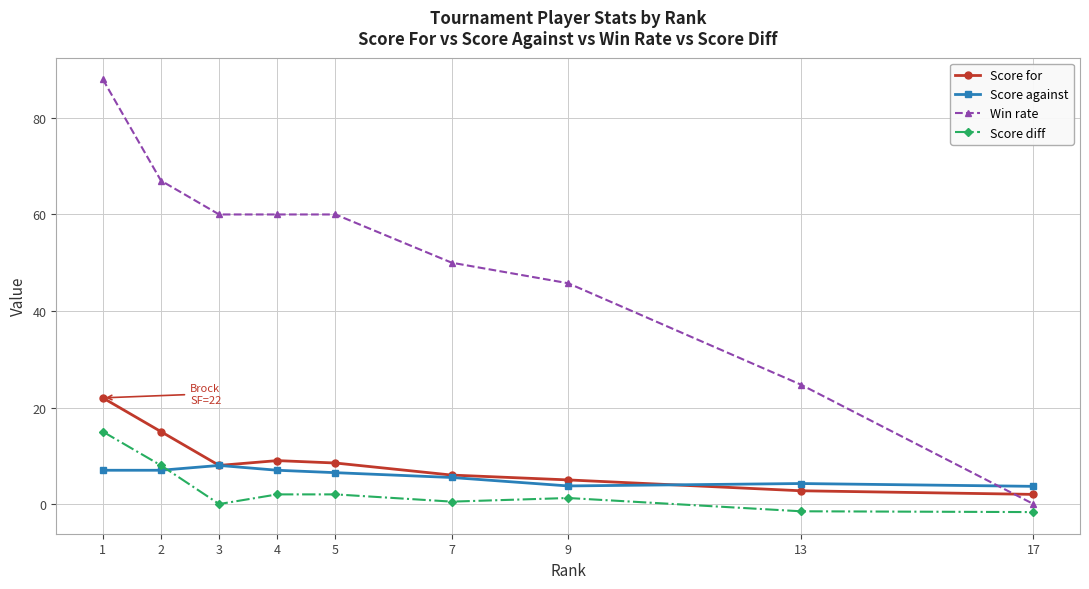

True or false: Win rate and Score against intersect in this chart.

True